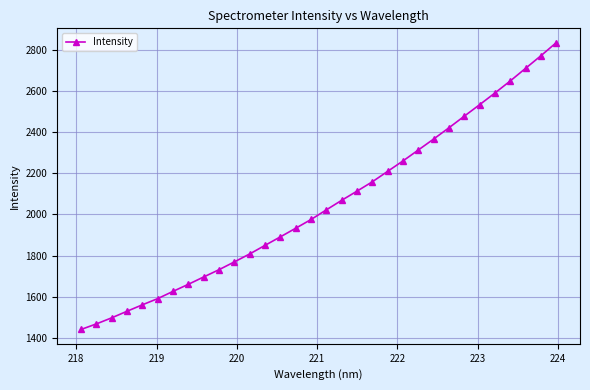

Reading left to right, what are all the values shown in this chart?

1441.2	1468.2	1497.8	1529.8	1561.1	1591.2	1626.5	1660.9	1696.6	1731.9	1769.8	1808.4	1850.2	1891.4	1933.3	1975.7	2022.7	2069.1	2113.6	2159.0	2209.8	2260.4	2313.5	2366.7	2421.4	2477.8	2533.5	2590.3	2648.8	2710.1	2771.2	2834.6